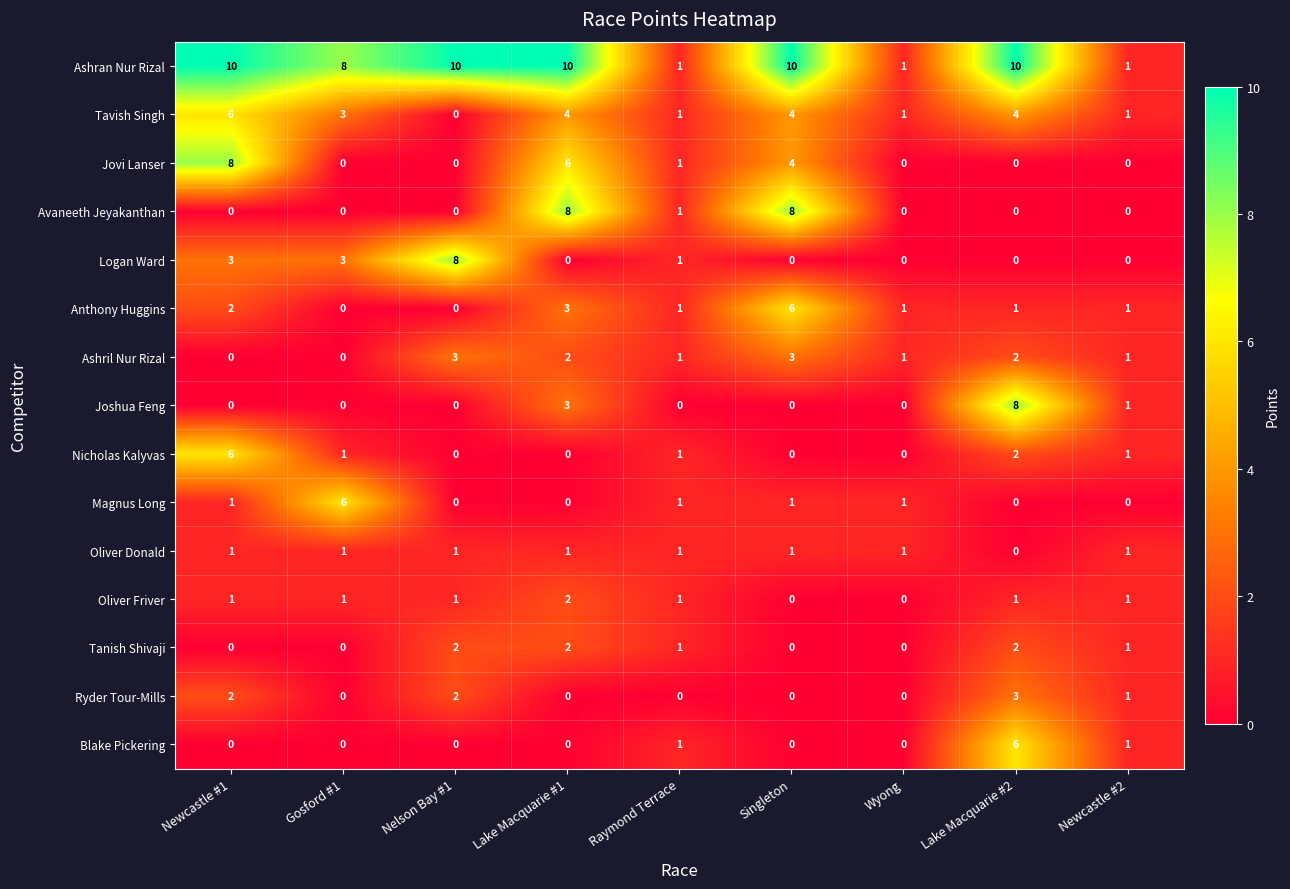

Is it true that Anthony Huggins equals -4 at Nelson Bay #1?

False